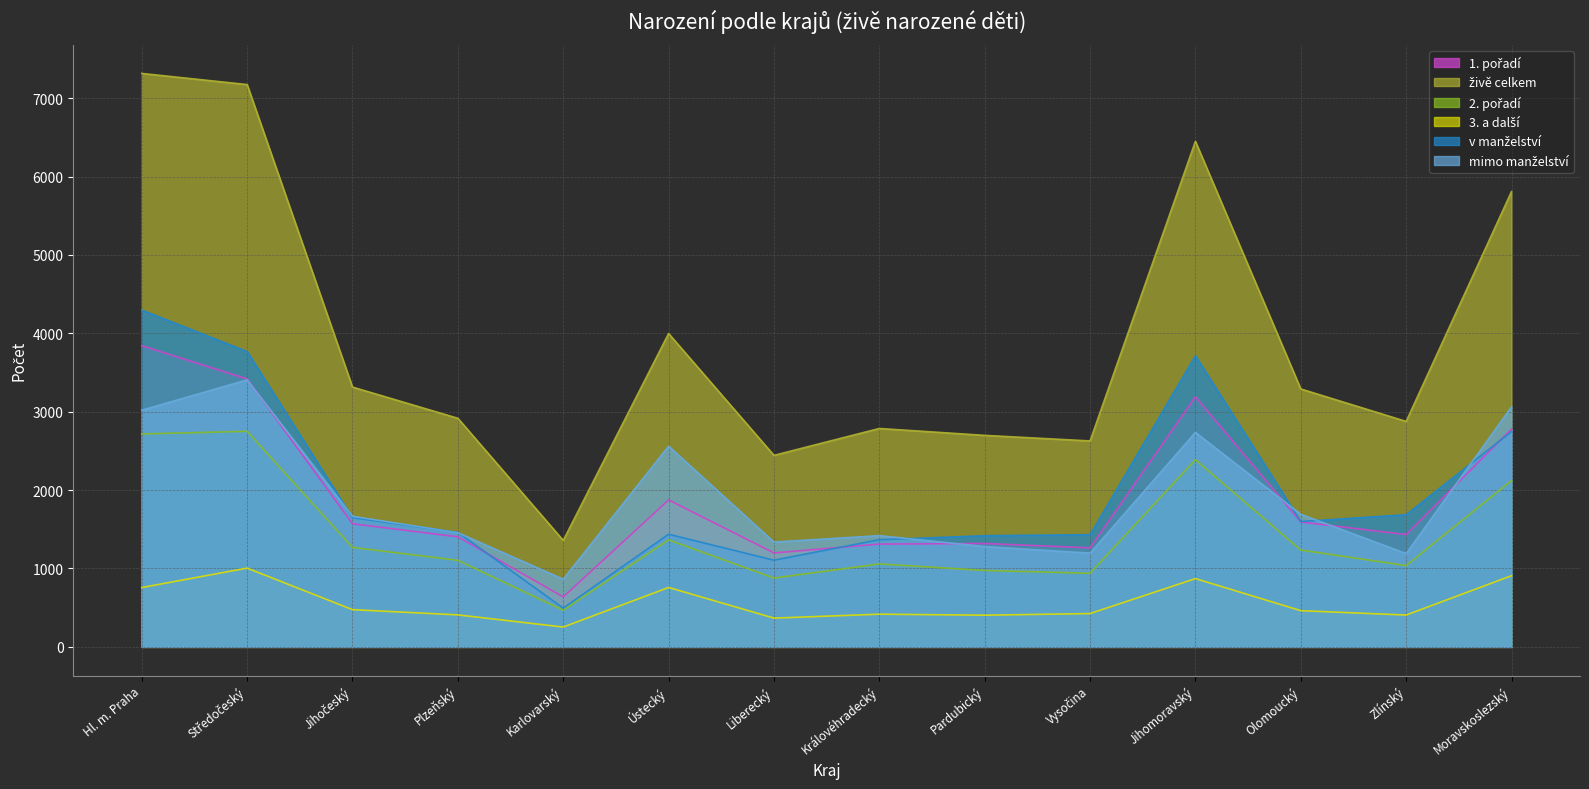

Which series changed the most between Karlovarský and Liberecký?

živě celkem